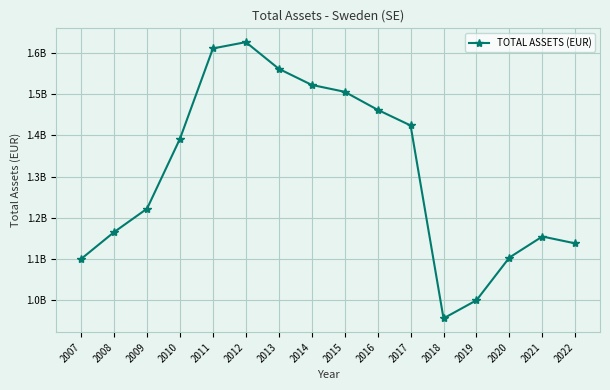

True or false: the data shows 1222008488 at 2009.

True